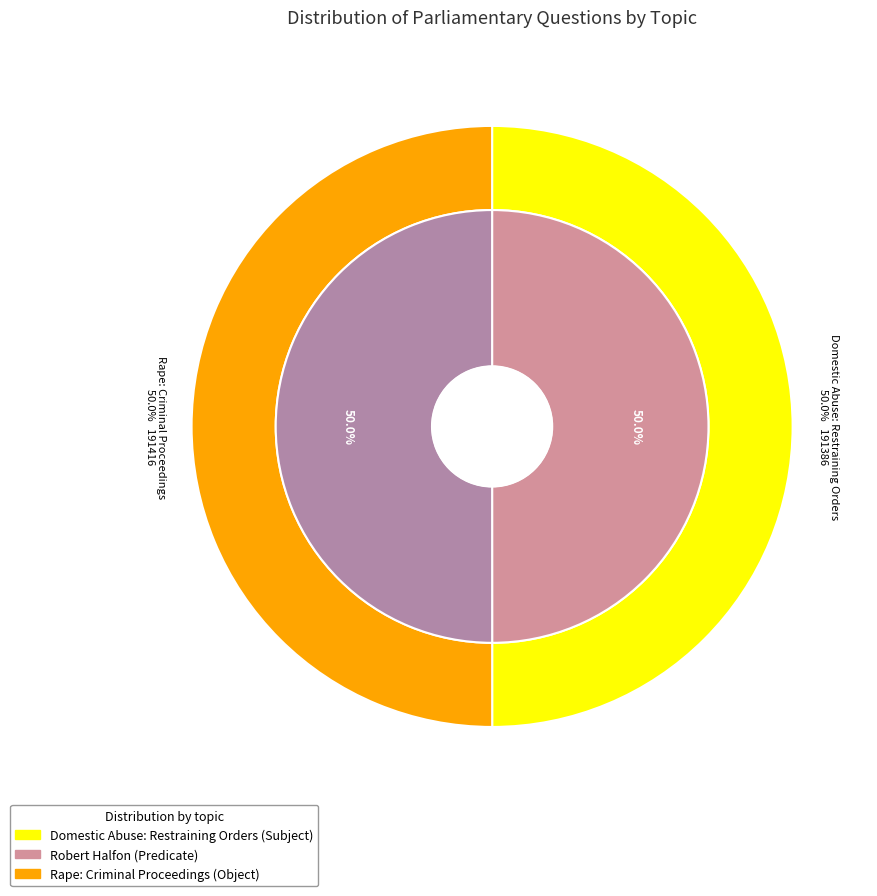

Rank the categories by value from lowest to highest.

Domestic Abuse: Restraining Orders, Rape: Criminal Proceedings